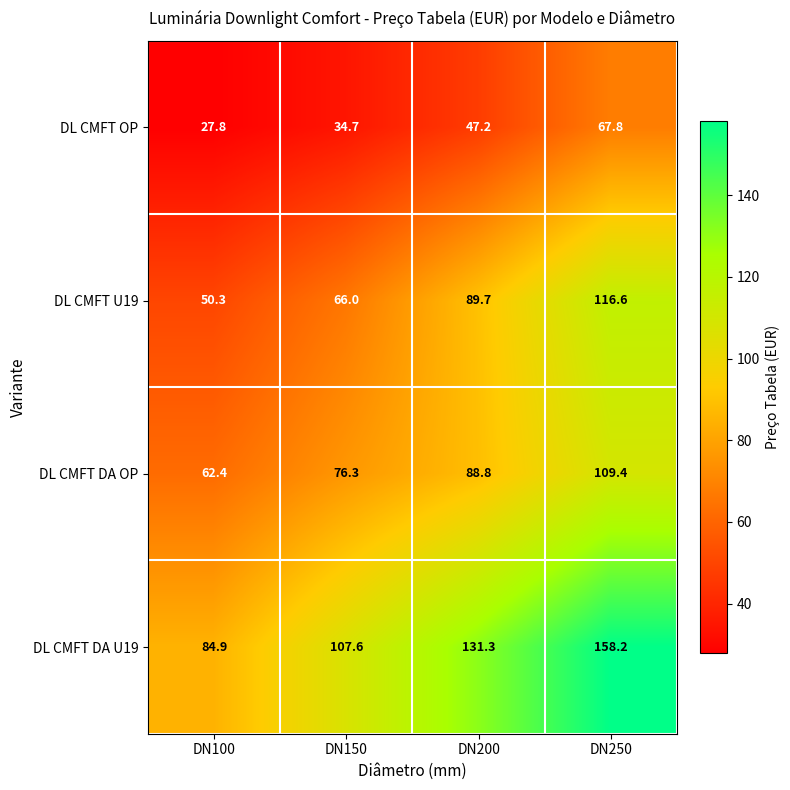

What is the difference between the maximum and minimum values in the DL CMFT U19 series?

66.3